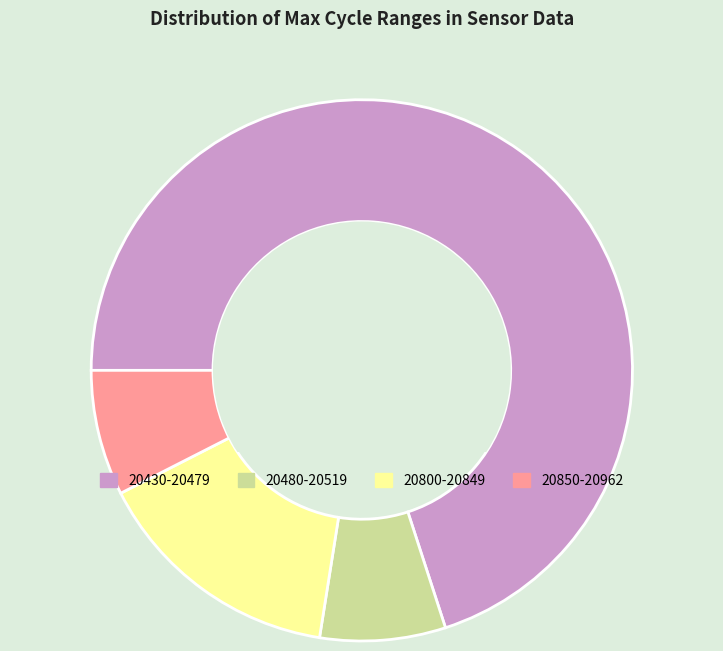

Is there a majority slice in this chart?

Yes